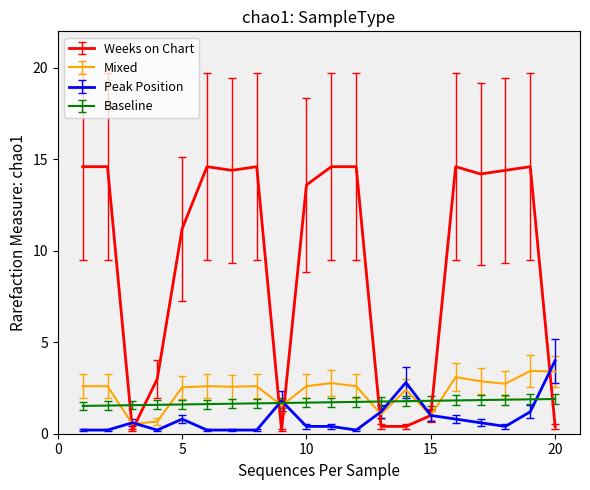

Which series has the largest range (max minus min)?

Weeks on Chart